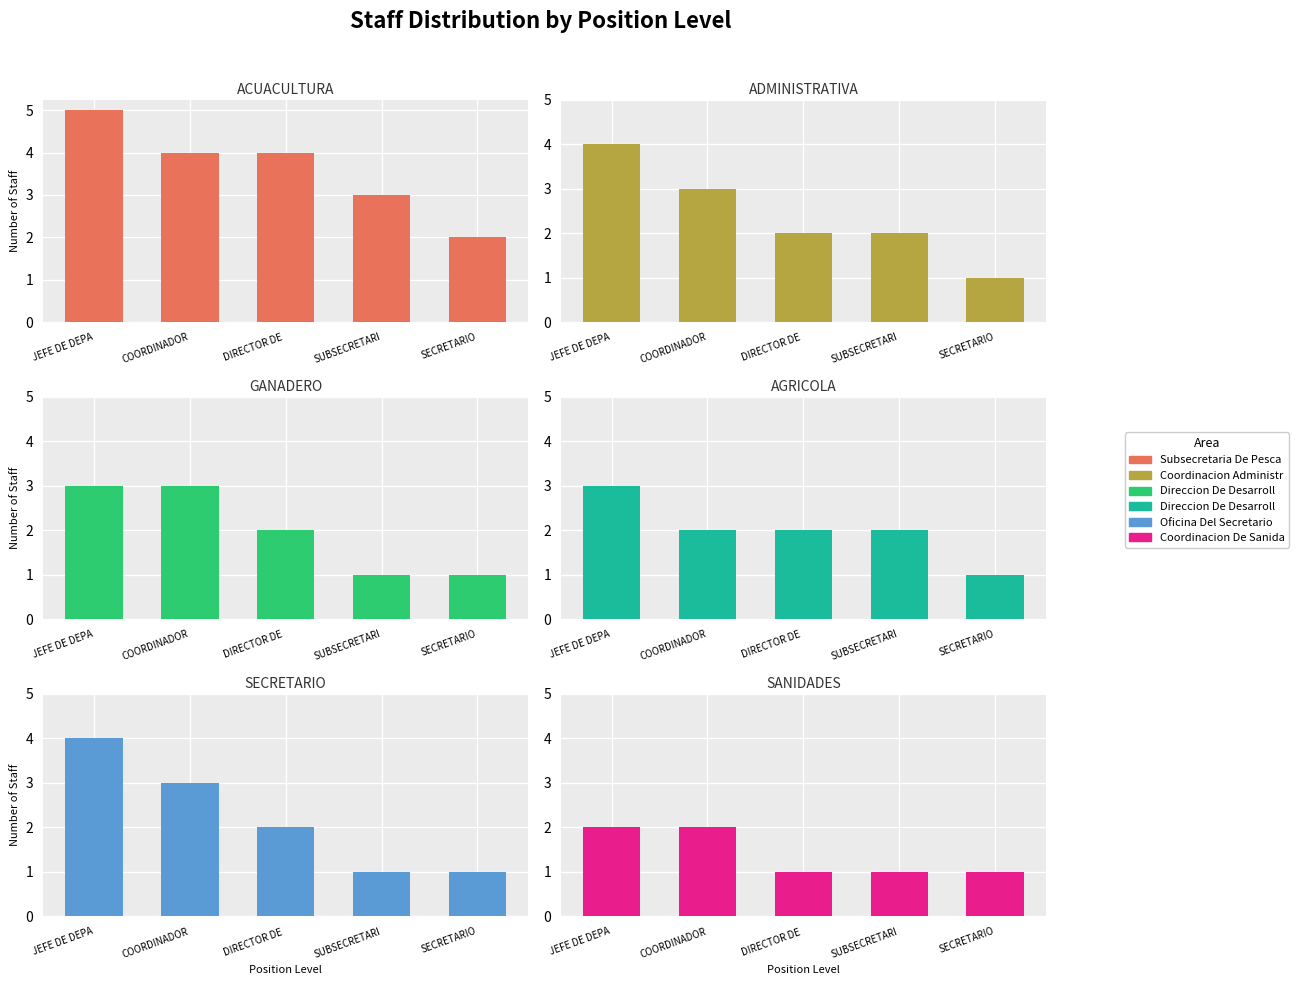

At how many categories does at least one series exceed 4?

1